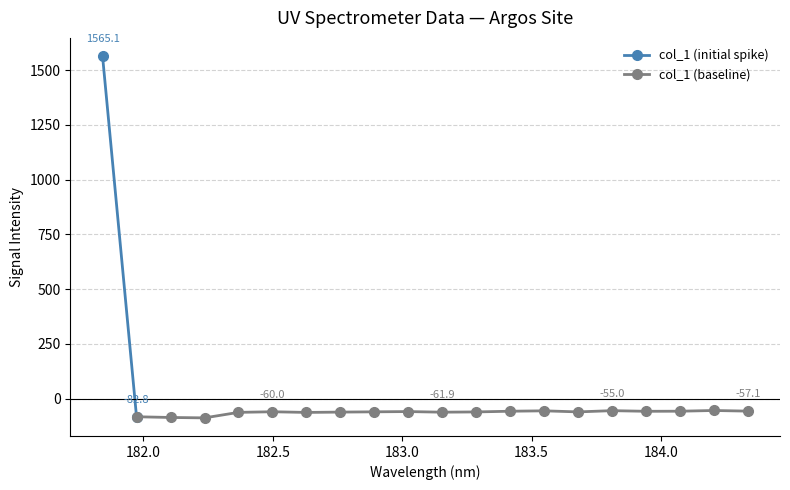

Which category has the highest value across all series?

181.8418